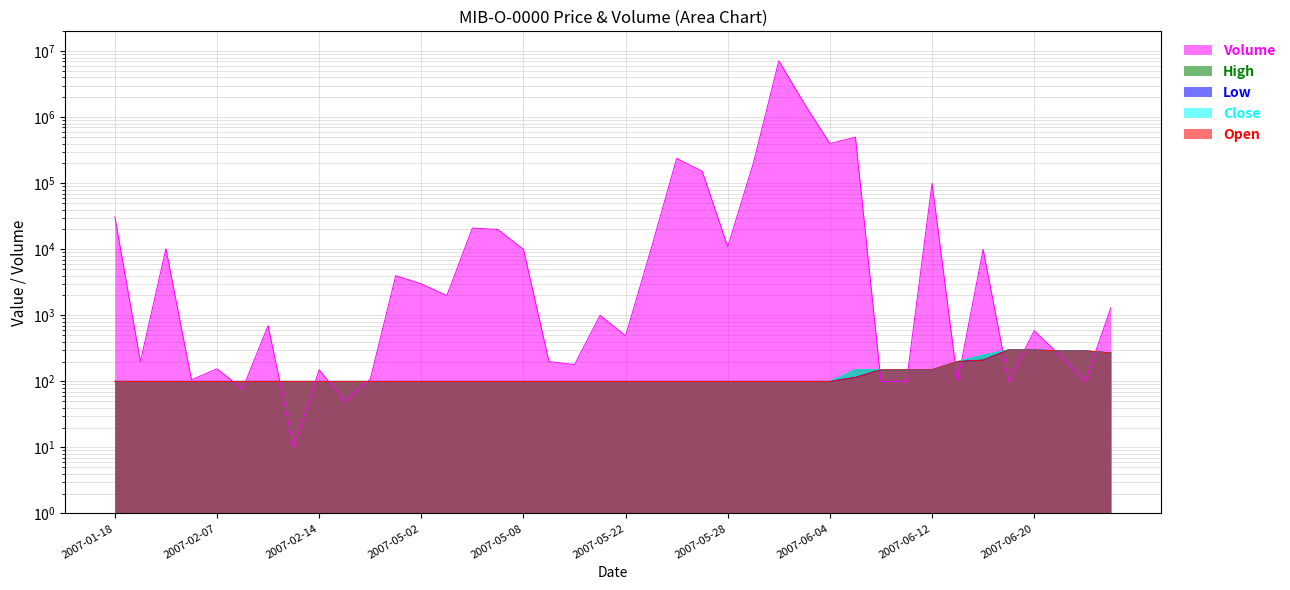

What is the sum of the Open values at 2007-06-13 and 2007-06-14?

410